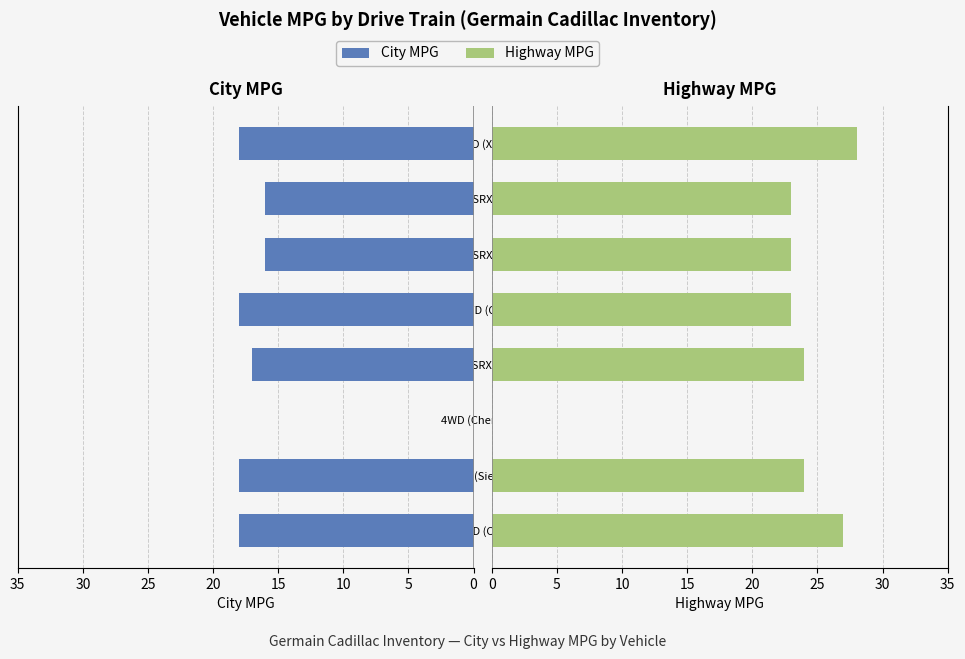

How many categories are shown in the chart?

8